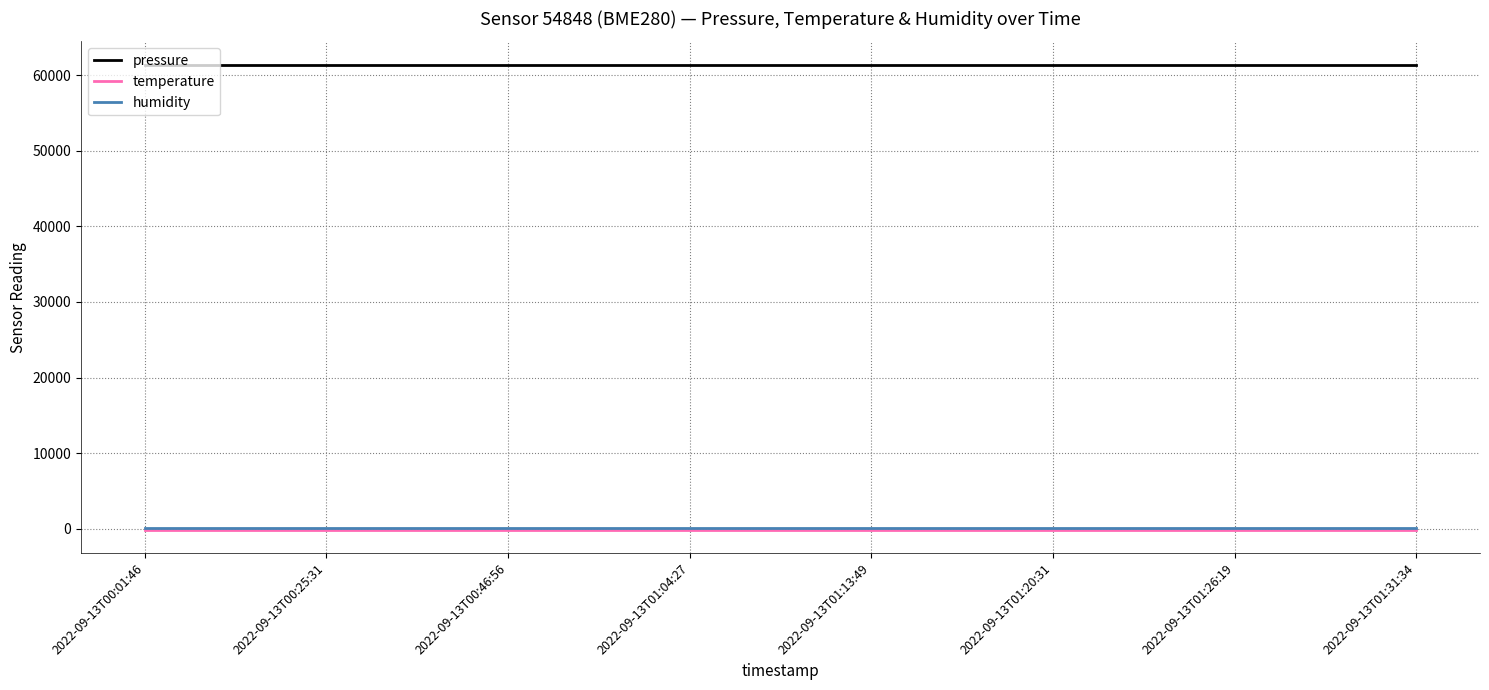

What is the minimum value shown in the chart?

-145.2